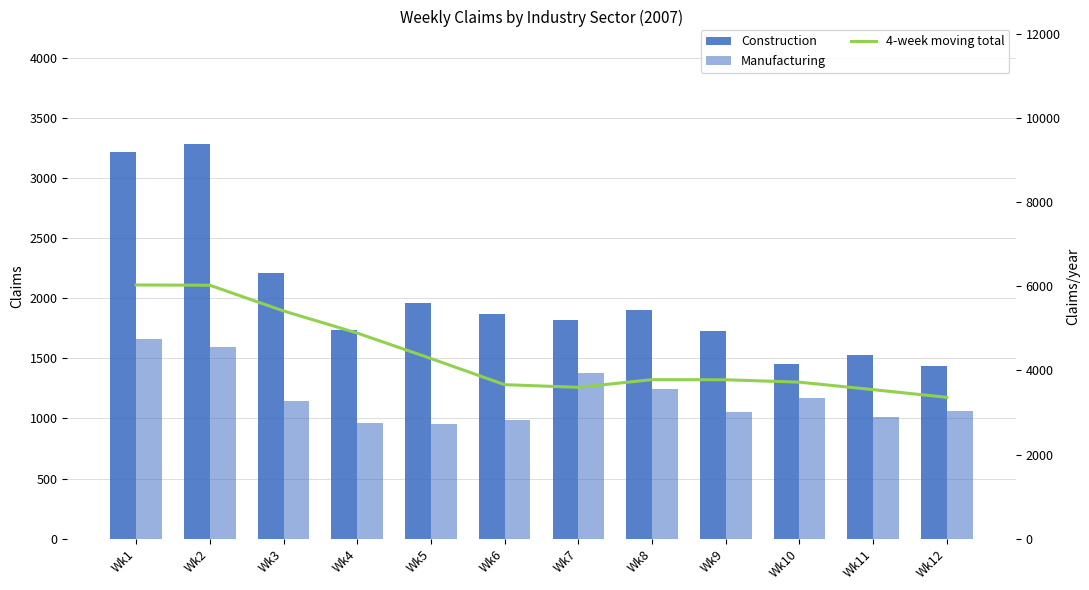

True or false: Manufacturing has a value of 2869.6 at Wk1.

False